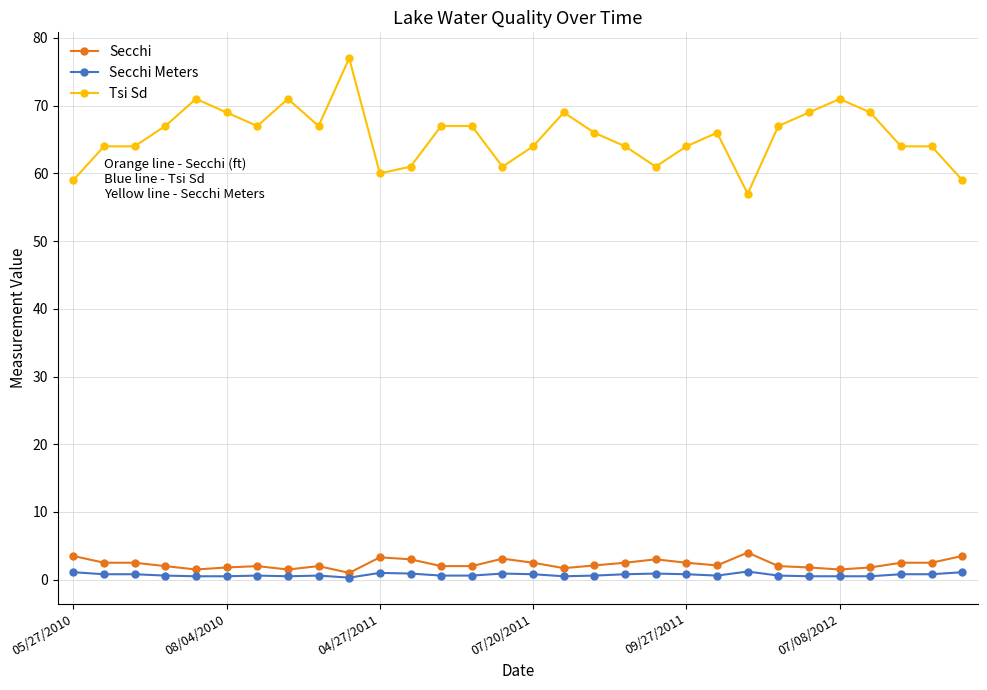

Does the chart display data point markers on the line(s)?

Yes